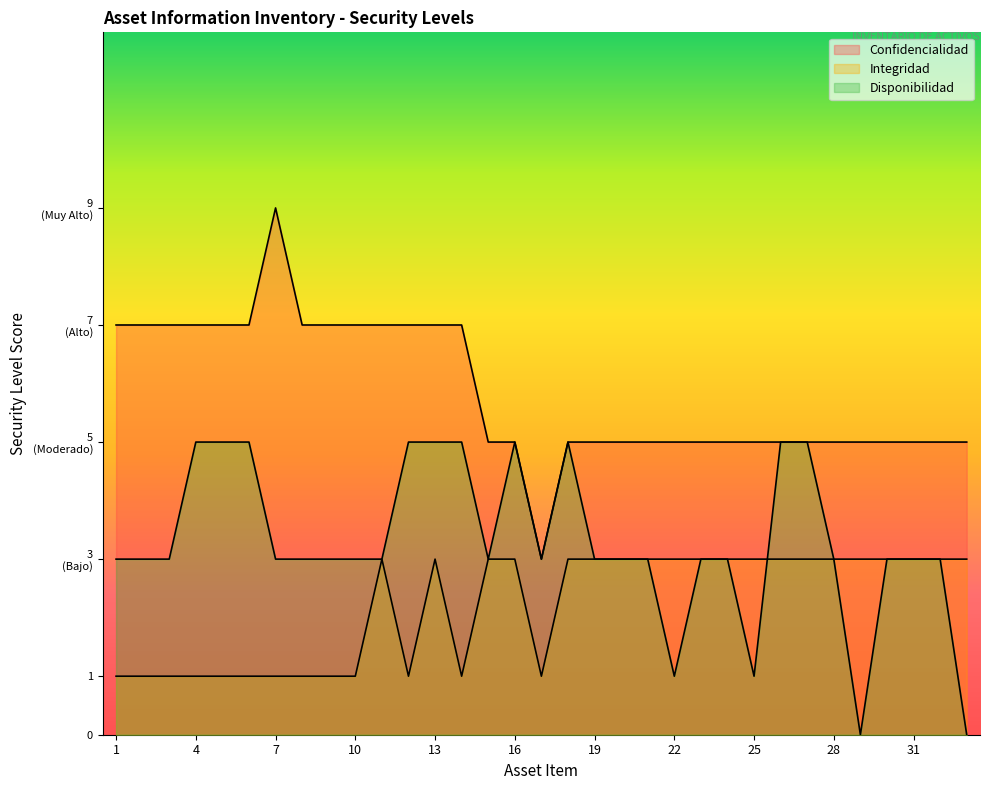

Between 6 and 29, which series saw the biggest shift?

Disponibilidad